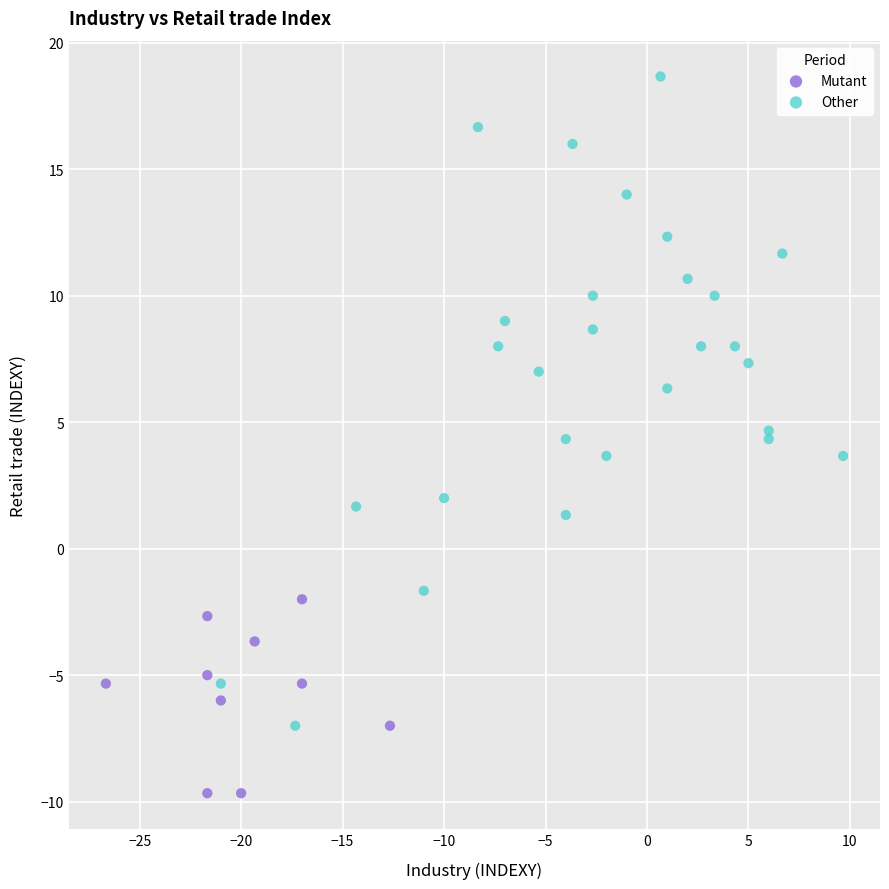

Which series reaches the minimum Y coordinate?

Mutant